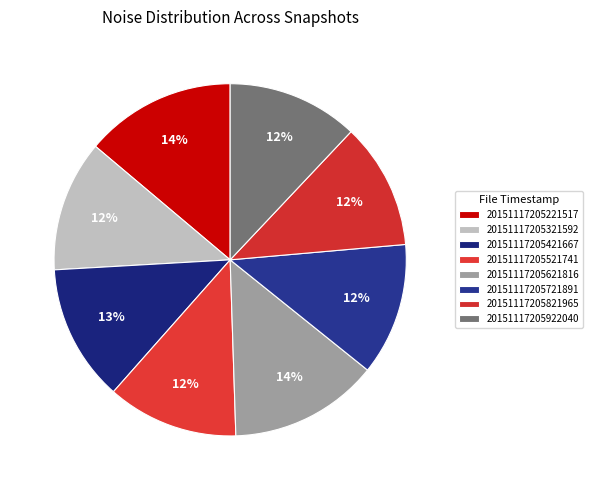

Approximately how many times larger is the value at 20151117205721891 compared to 20151117205621816?

0.9